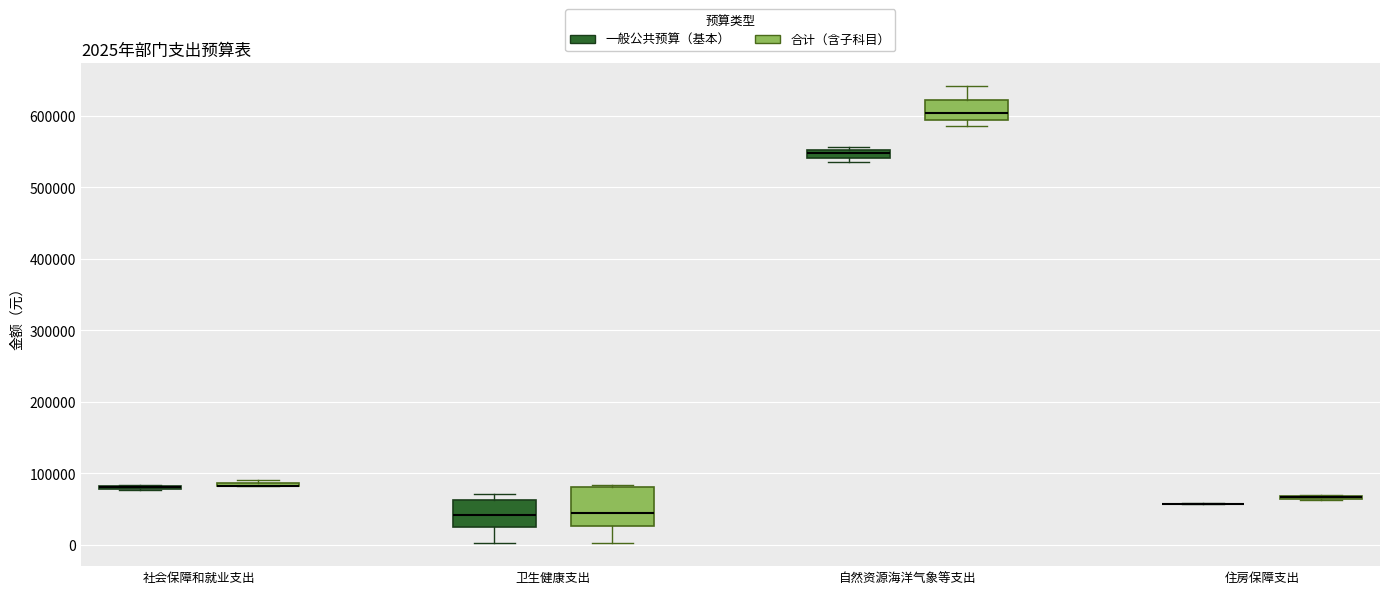

Comparing the boxes themselves (not the whiskers), which one is the tallest?

卫生健康支出 (合计（含子科目）)